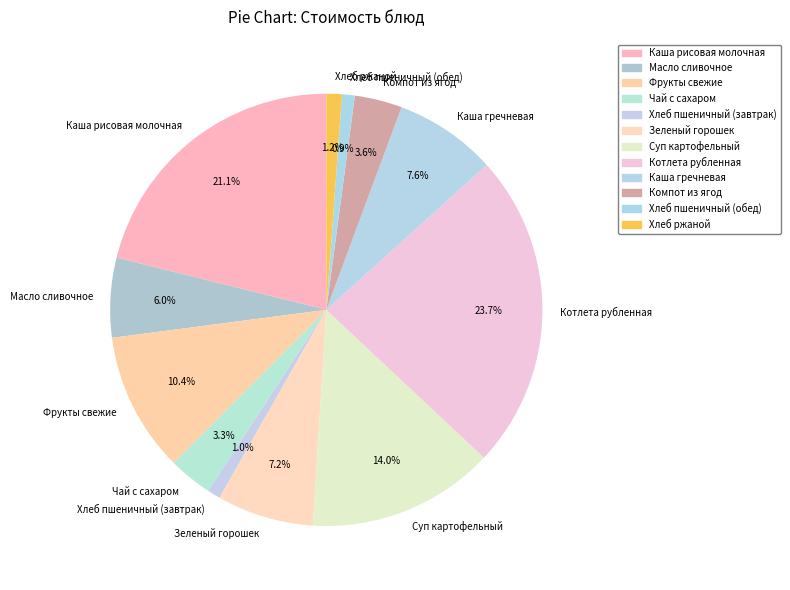

Is it true that Зеленый горошек is 7% of the pie?

True